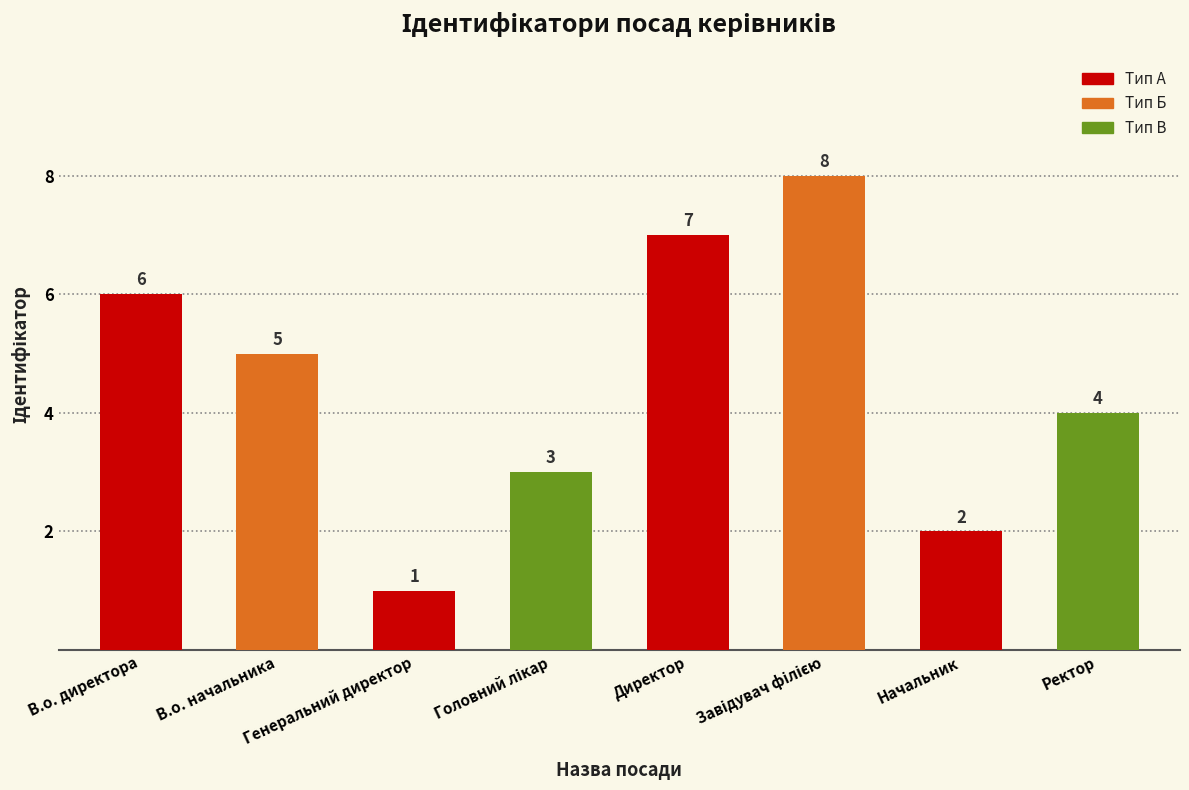

The chart shows a value of 5 at В.о. начальника. True or false?

True